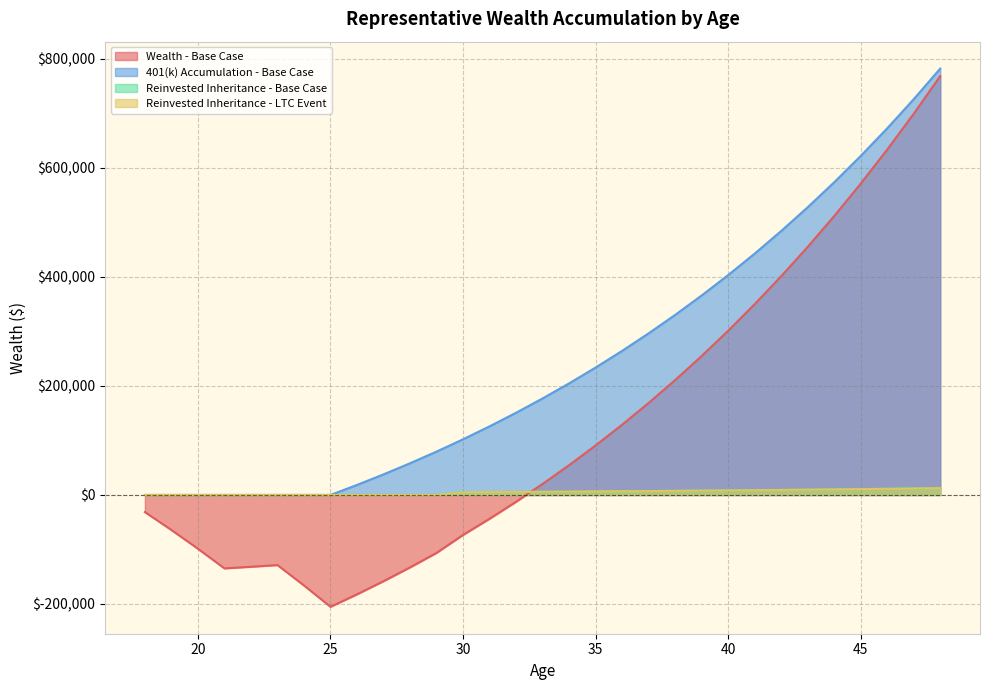

Reading left to right, what are all the values shown in this chart?

Wealth - Base Case: -31398.0	-64259.1	-98651.6	-134646.8	-131690.7	-128596.9	-165987.6	-205120.6	-182207.3	-158126.9	-132819.8	-106223.3	-73271.7	-43635.8	-12489.3	20244.8	54647.6	90804.4	128804.7	168742.6	210717.2	254832.5	301197.8	349928.1	401144.2	454973.2	511548.5	571010.5	633506.8	699192.4	768230.3
401(k) Accumulation - Base Case: 0.0	0.0	0.0	0.0	0.0	0.0	0.0	0.0	18410.0	37777.3	58151.7	79585.6	102134.1	125855.1	150809.5	177061.6	204678.8	233732.1	264296.2	296449.6	330275.0	365859.3	403293.9	442675.2	484104.3	527687.8	573537.5	621771.5	672513.6	725894.3	782050.8
Reinvested Inheritance - Base Case: 0.0	0.0	0.0	0.0	0.0	0.0	0.0	0.0	0.0	0.0	0.0	0.0	5000.0	5260.0	5533.5	5821.3	6124.0	6442.4	6777.4	7129.8	7500.6	7890.6	8300.9	8732.6	9186.7	9664.4	10166.9	10695.6	11251.8	11836.9	12452.4
Reinvested Inheritance - LTC Event: 0.0	0.0	0.0	0.0	0.0	0.0	0.0	0.0	0.0	0.0	0.0	0.0	5000.0	5260.0	5533.5	5821.3	6124.0	6442.4	6777.4	7129.8	7500.6	7890.6	8300.9	8732.6	9186.7	9664.4	10166.9	10695.6	11251.8	11836.9	12452.4